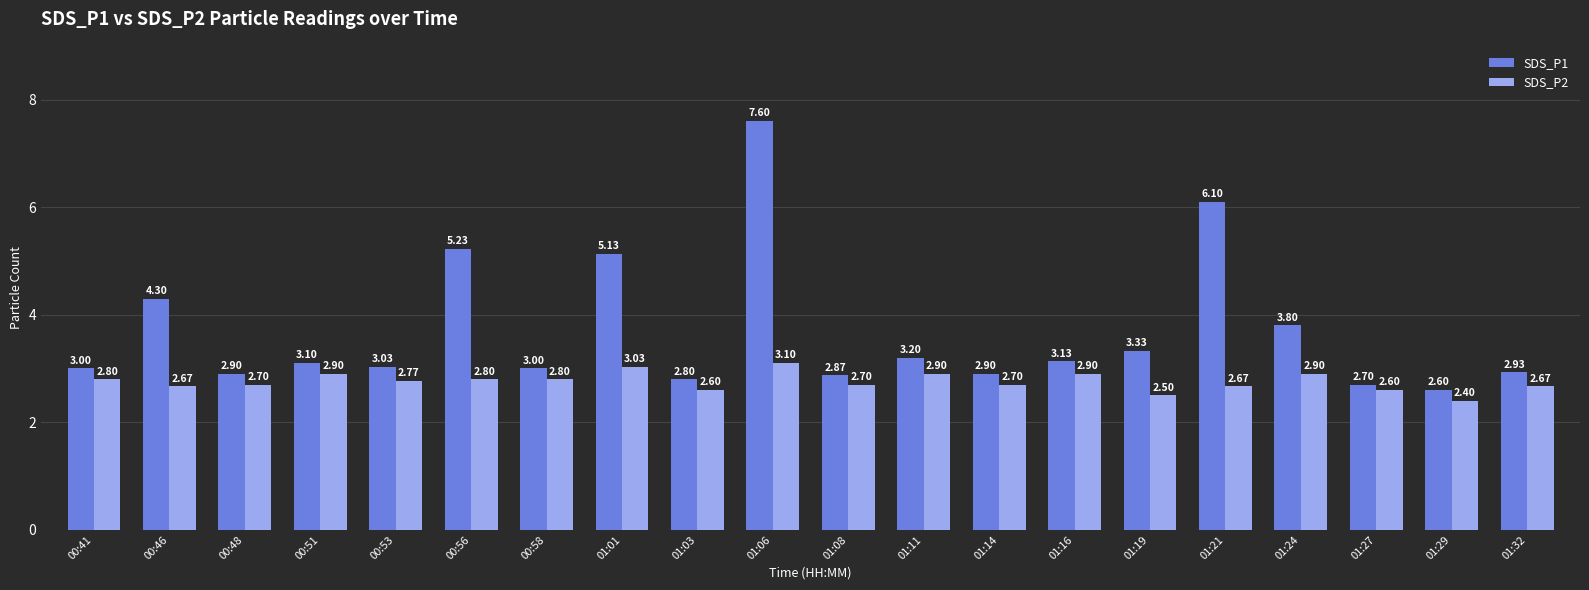

What is the highest value of the SDS_P2 series?

3.1